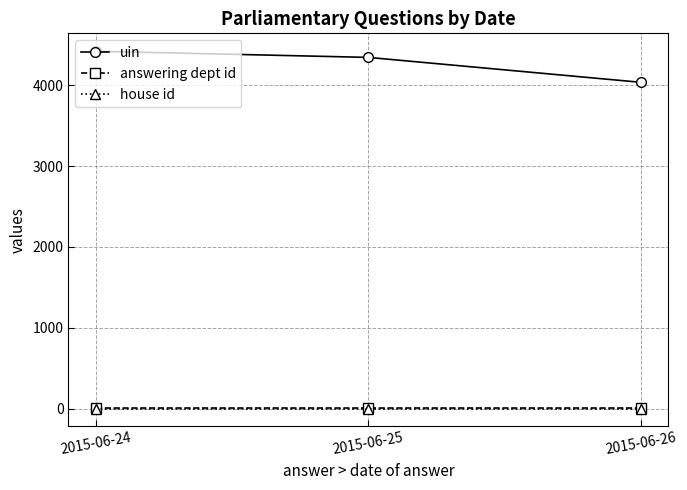

What are all the series names shown in the legend?

uin, answering dept id, house id